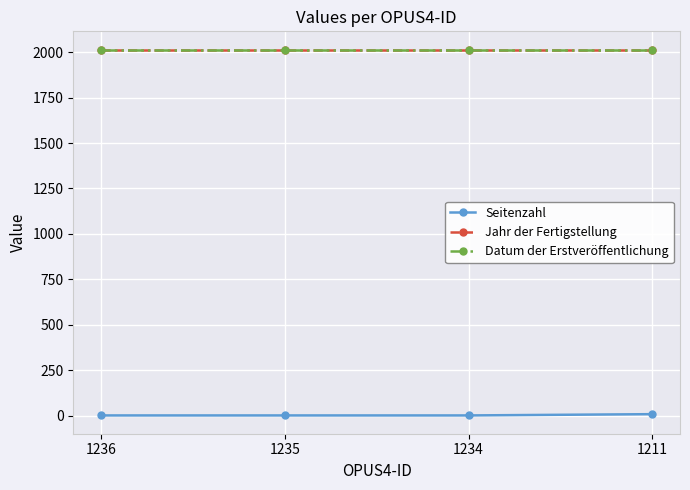

Is it true that Seitenzahl equals 1 at 1236?

False